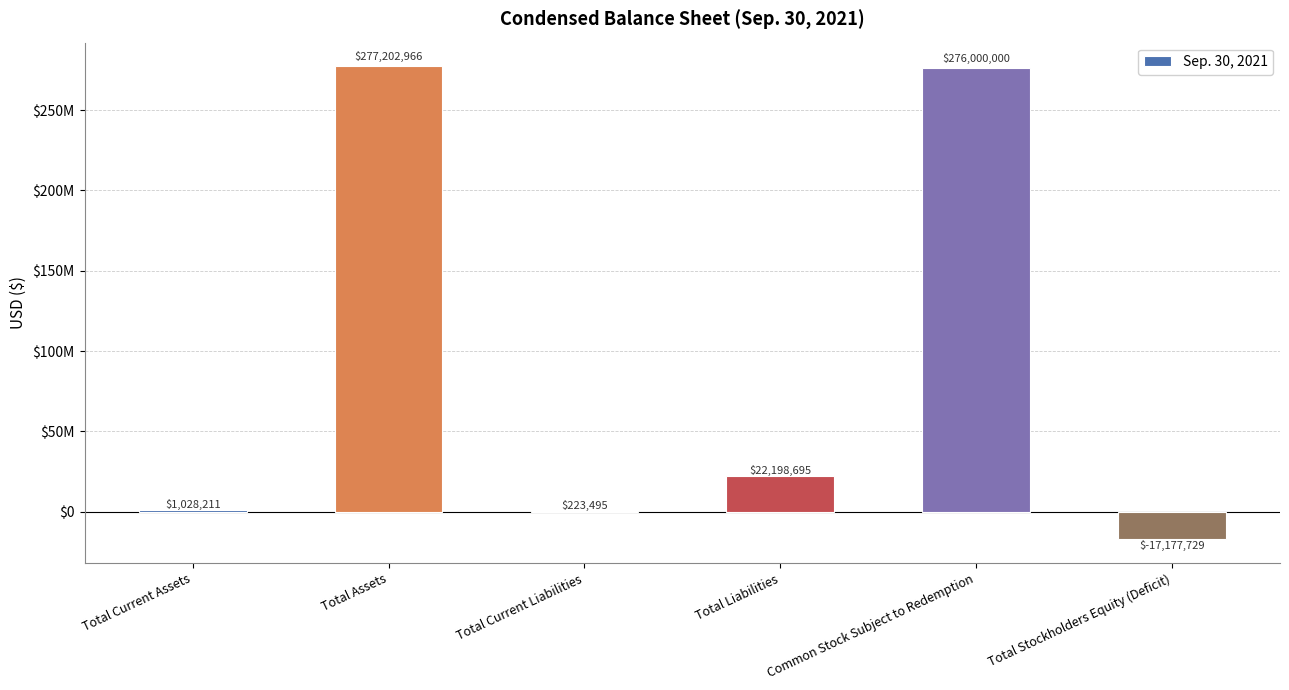

Are the bars horizontal?

No